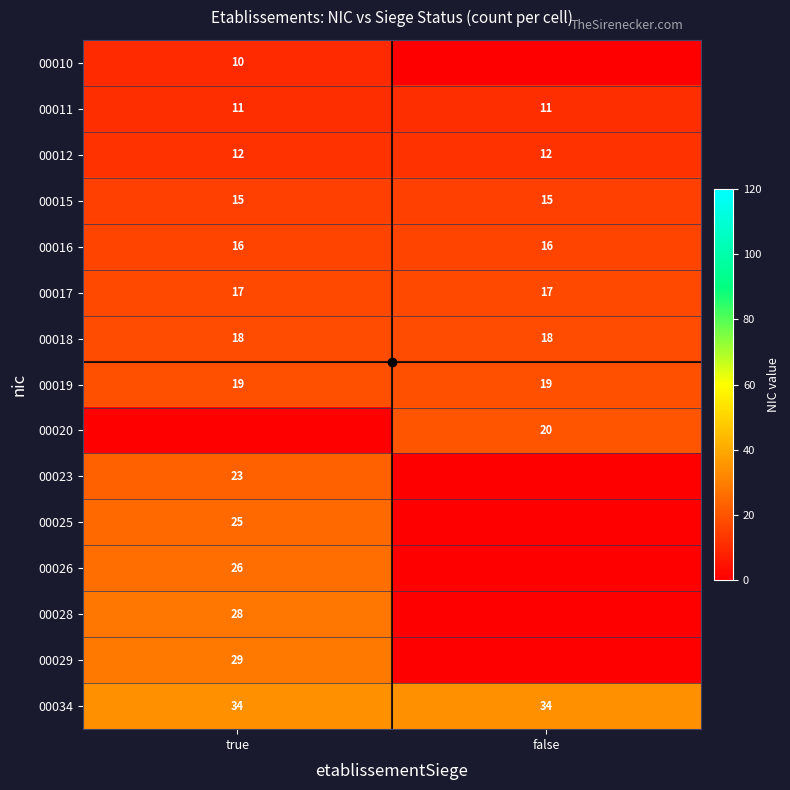

Which series changed the most between true and false?

00029